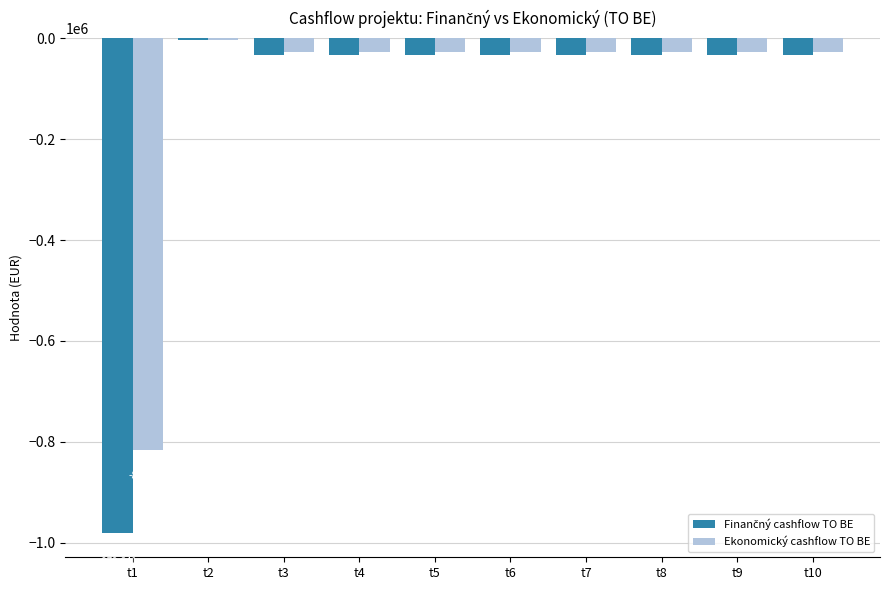

What is the maximum value shown in the chart?

-2833.3